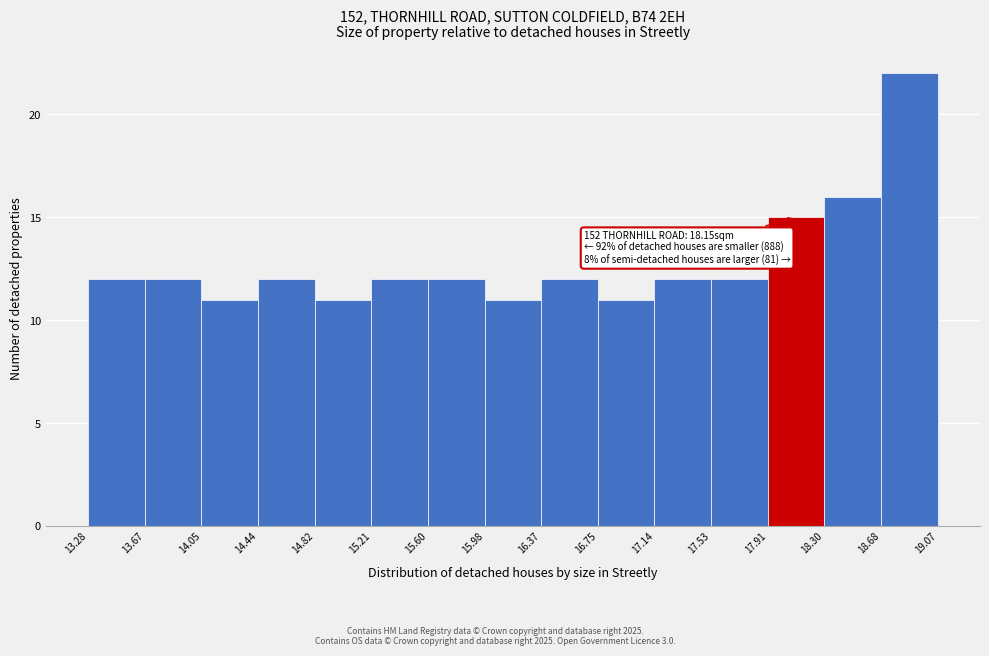

Which range on the x-axis has the tallest bar?

18.68 to 19.07